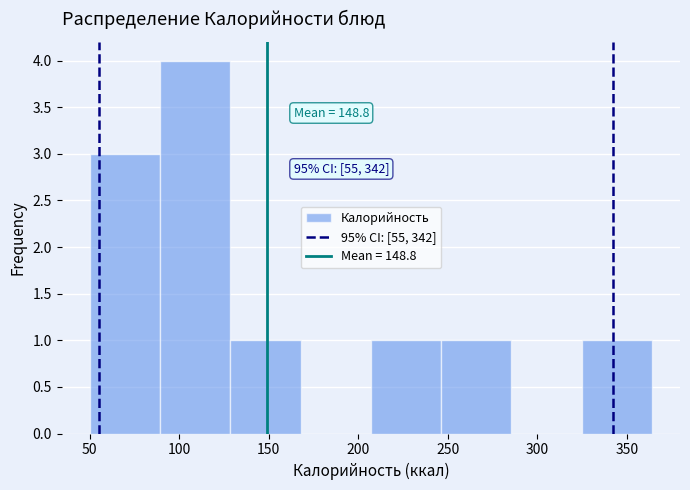

Over which range of the x-axis is the bar tallest?

90 to 130